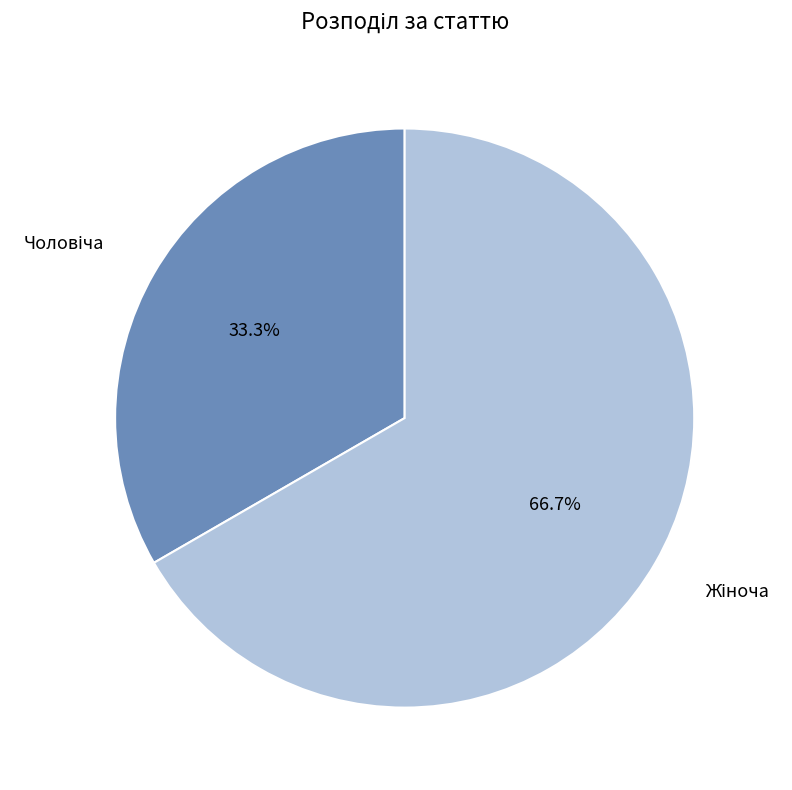

Is there a majority slice in this chart?

Yes